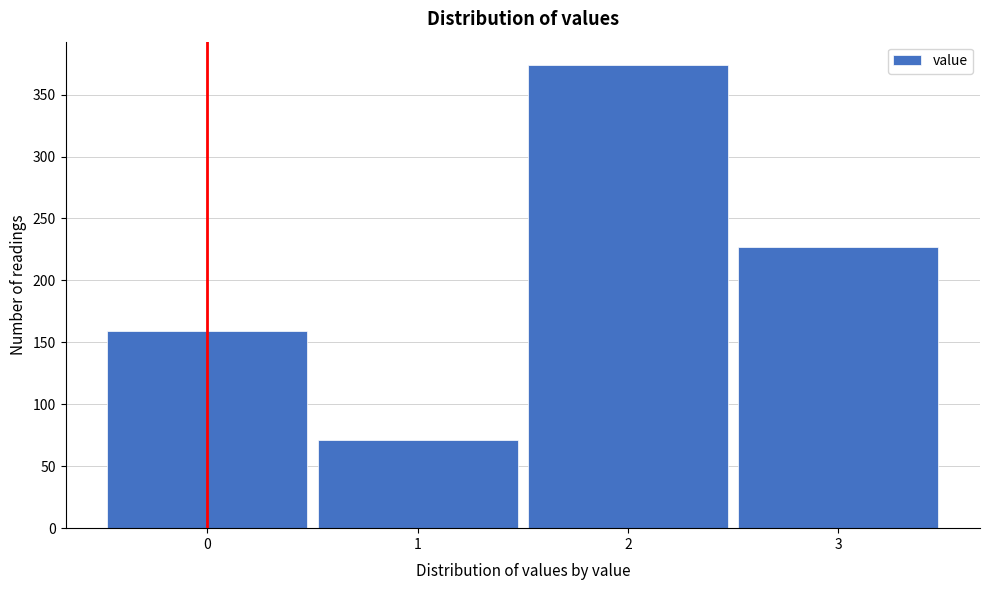

Reading right to left, transcribe all the data shown in this chart.

3=227	2=374	1=71	0=159